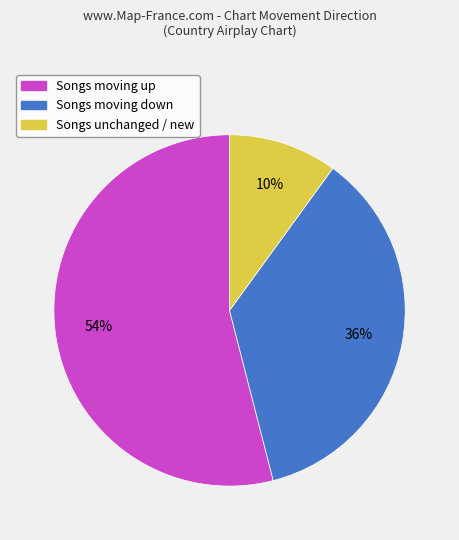

Does any single category account for the majority?

Yes